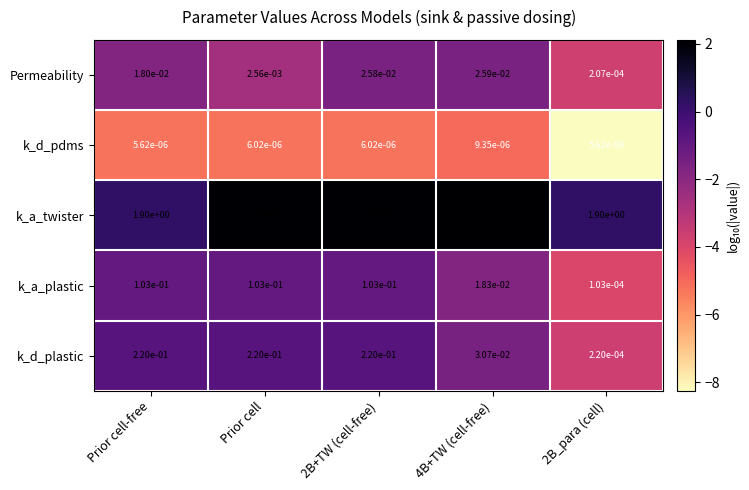

How many series are shown in this chart?

5